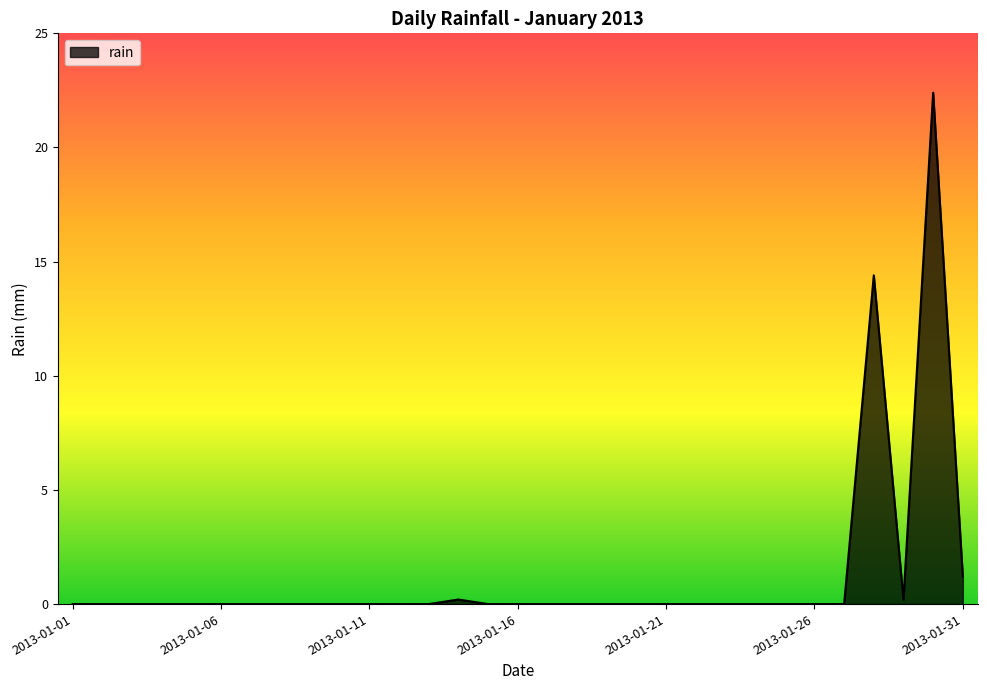

Count the number of categories in the chart.

31